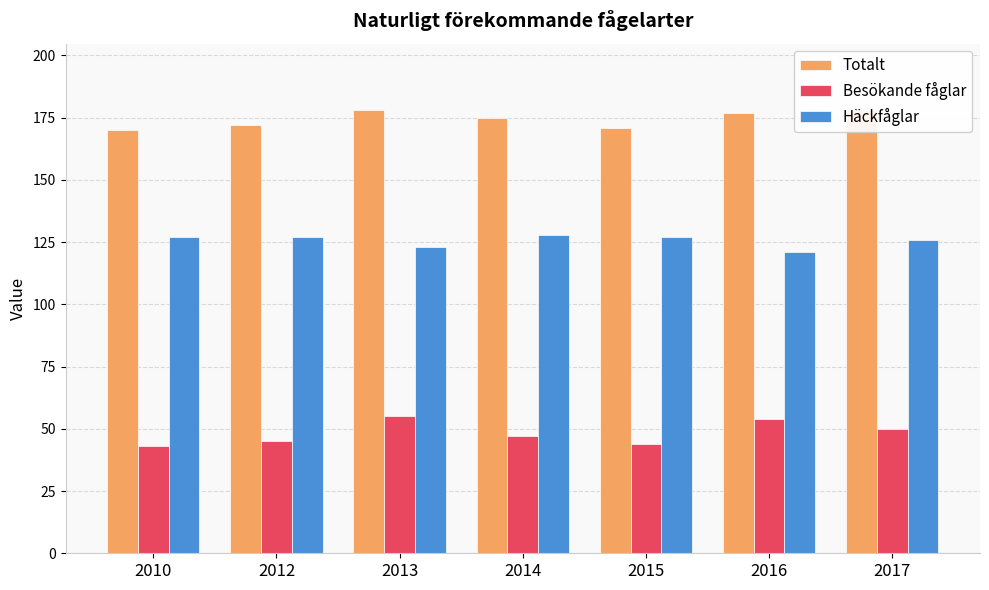

How many series are shown in this chart?

3